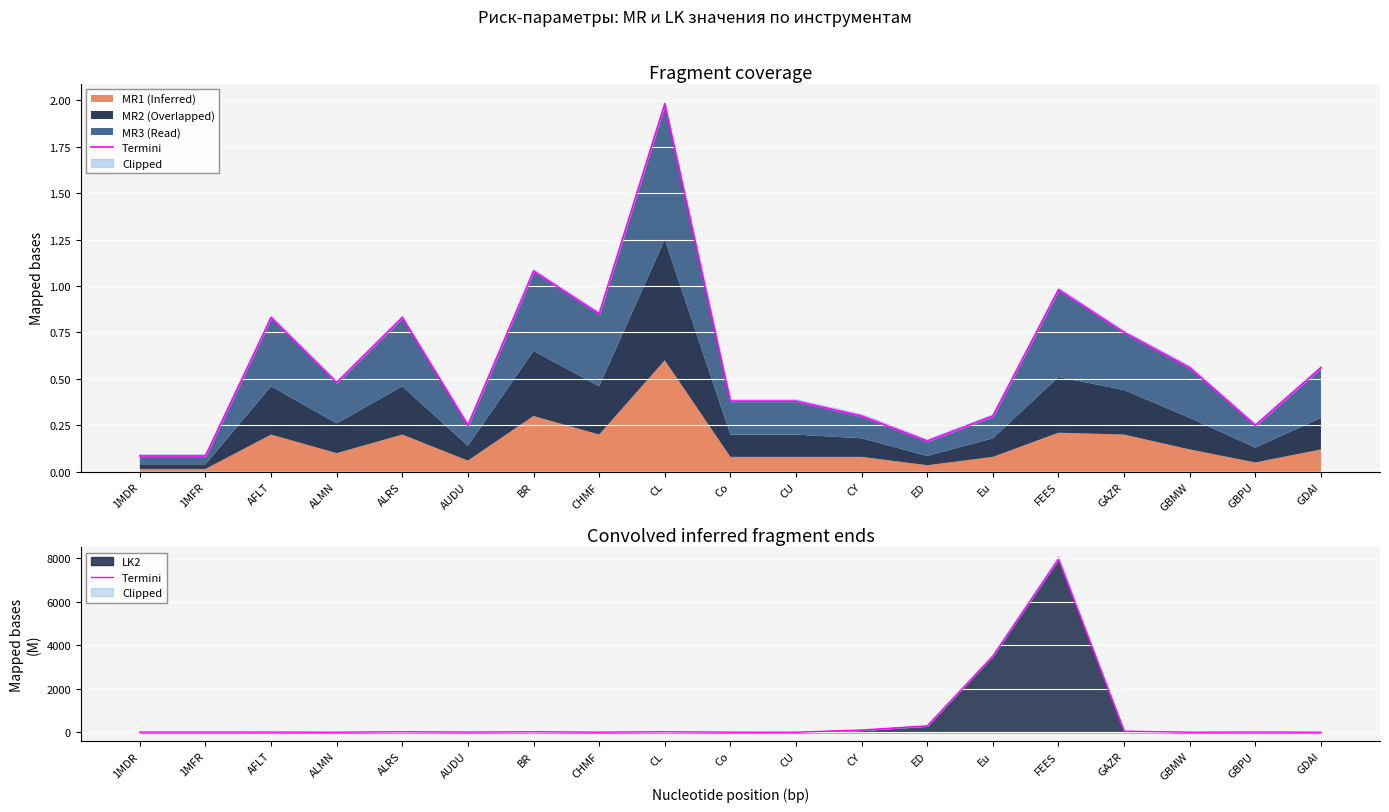

What is the average value?

629.9